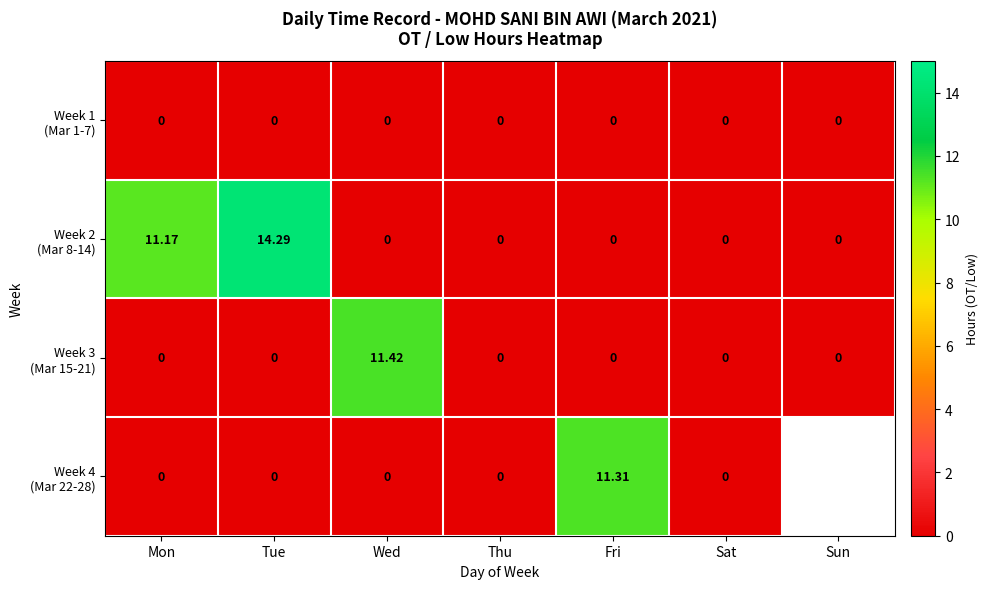

True or false: Week 3 (Mar 15-21) has a value of 6.0 at Mon.

False